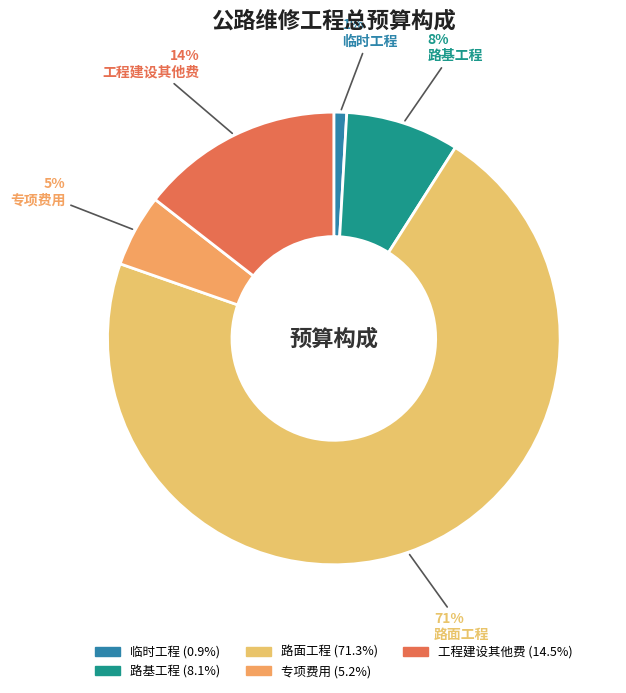

Which category accounts for the majority?

路面工程